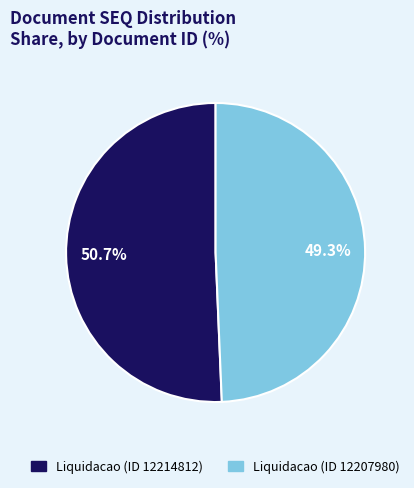

Which category has the smallest portion of the pie?

Liquidacao (ID 12207980)